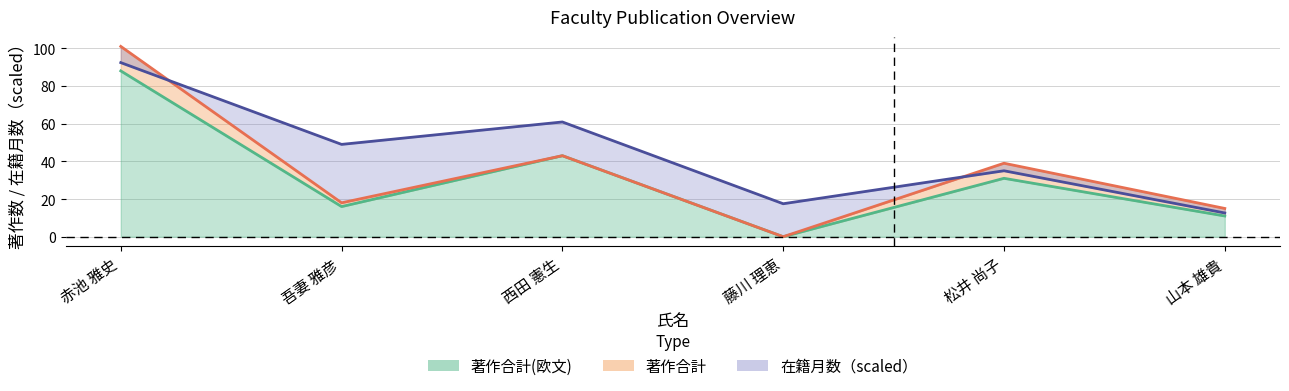

At which label does 著作合計 reach its minimum?

藤川 理恵